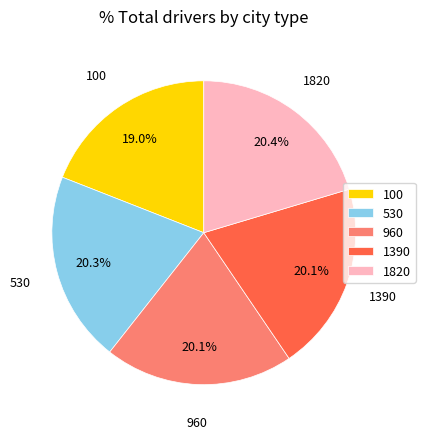

Approximately how many times larger is the value at 1820 compared to 960?

1.0